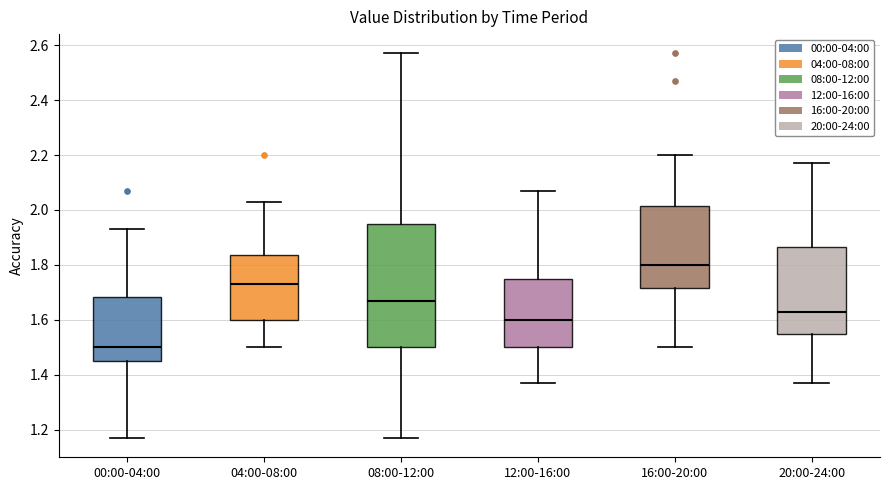

Which box's median line is the lowest?

00:00-04:00